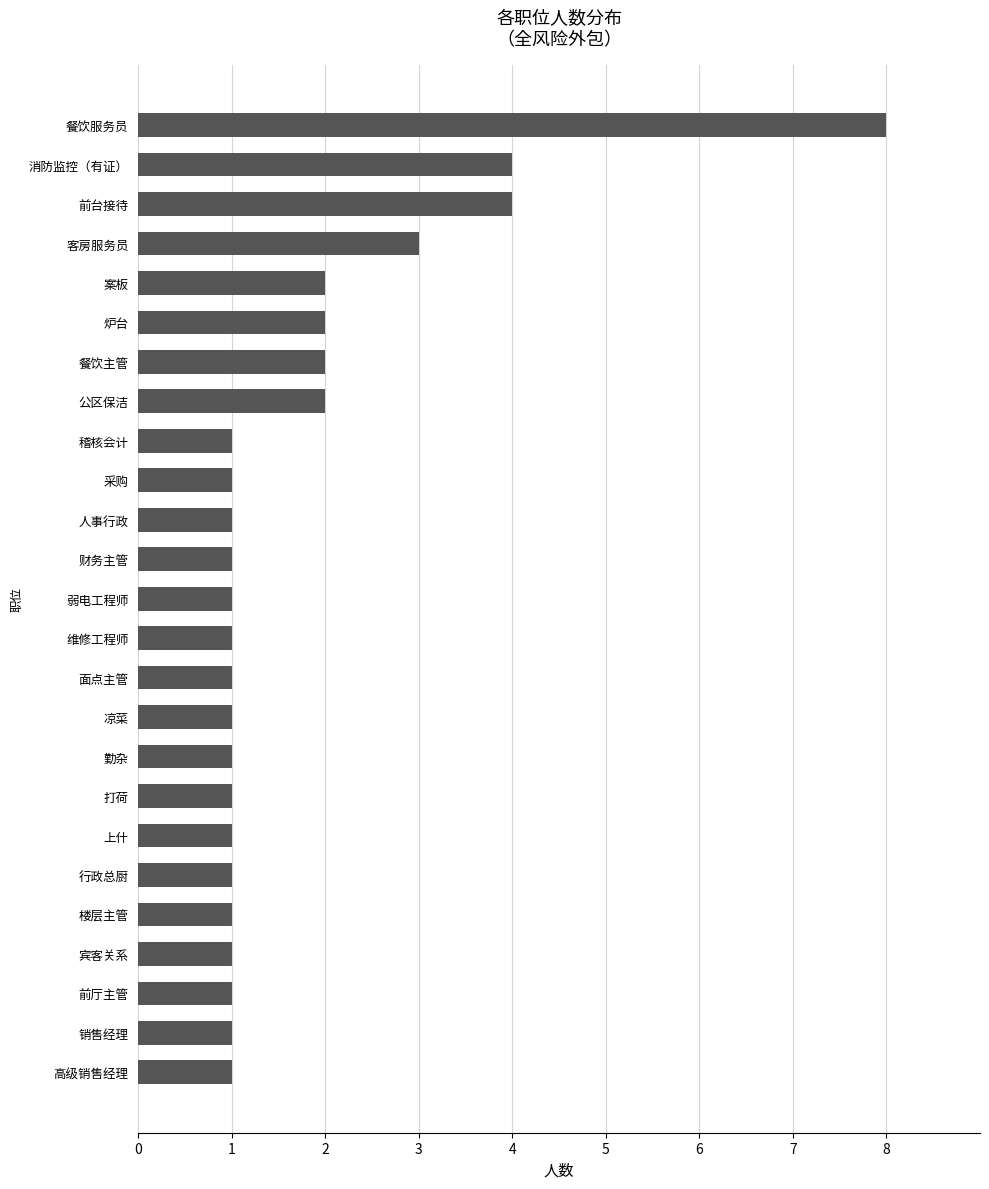

What is the smallest value displayed?

1